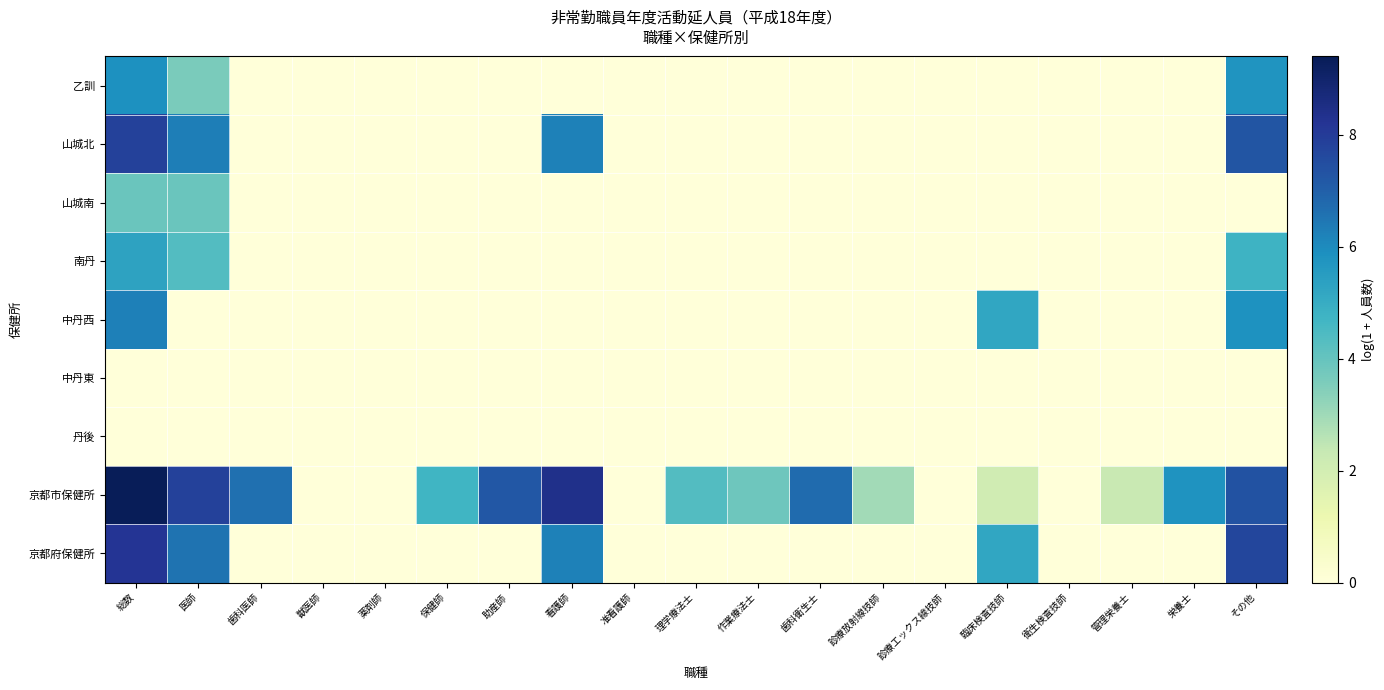

What is the difference between the highest and lowest values at 栄養士?

5.8